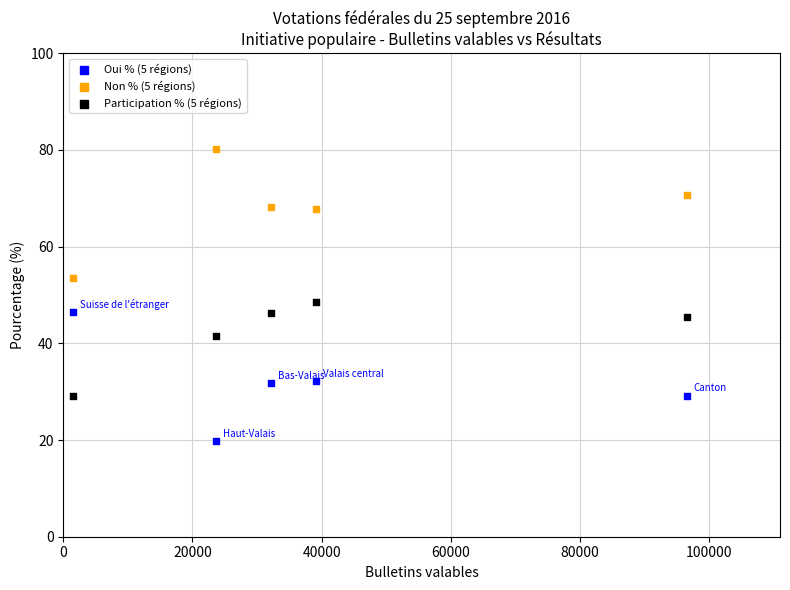

Which series reaches the maximum Y coordinate?

Non % (5 régions)